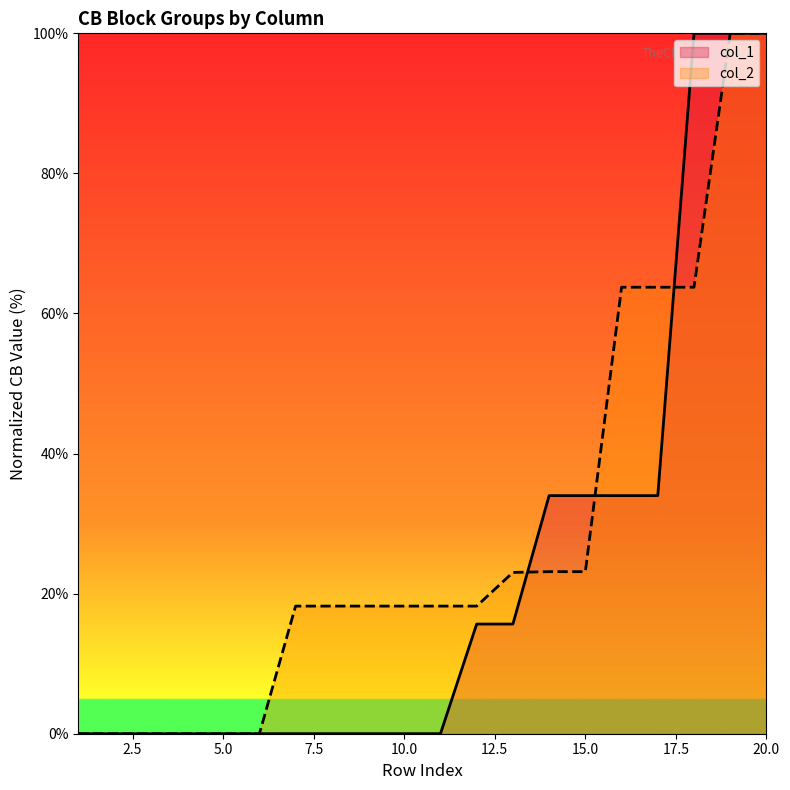

How many data points does each series have?

20